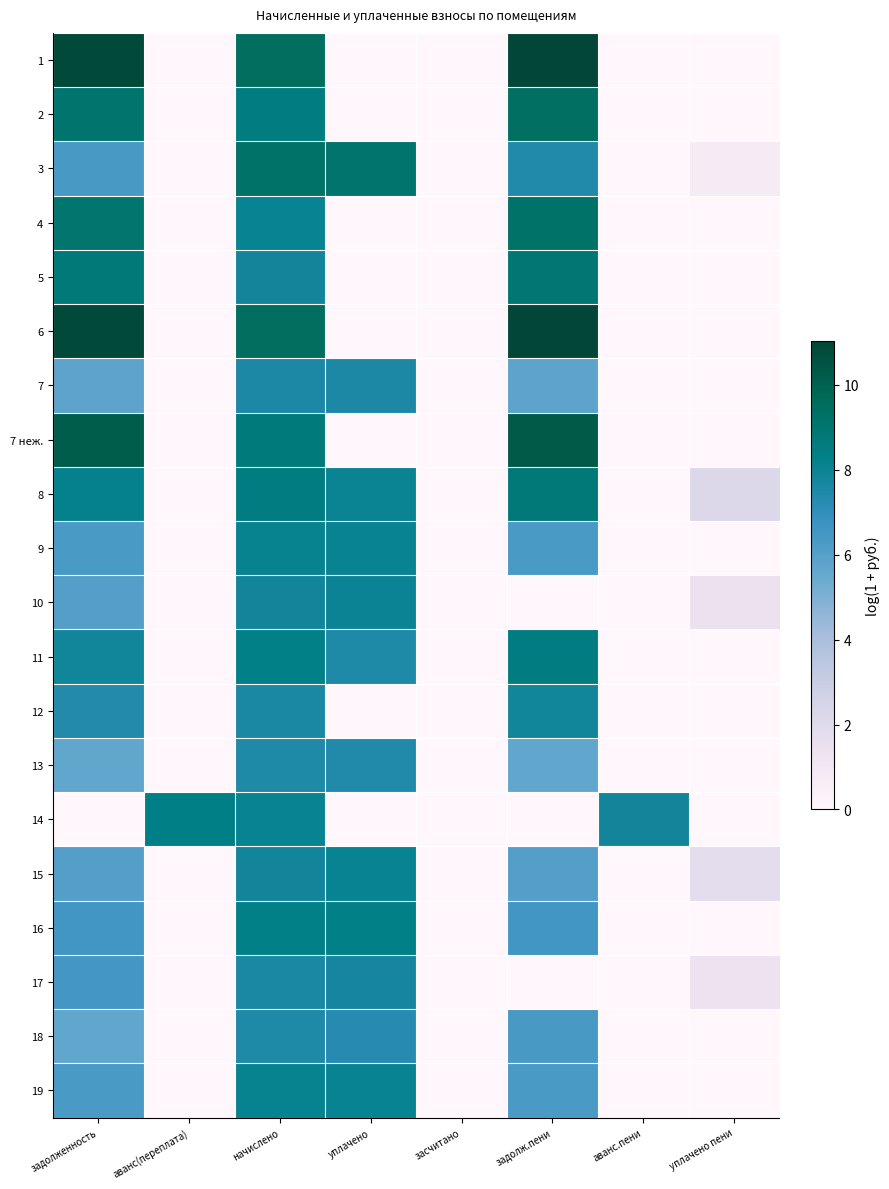

What is the total value across all series at аванс.пени?

7.8